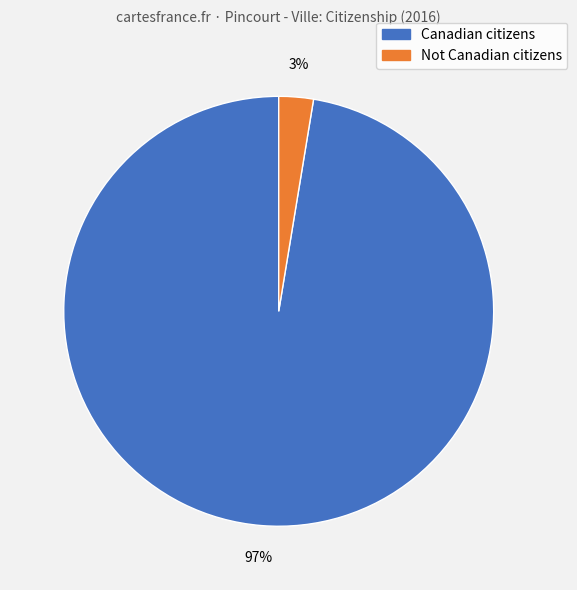

What percentage is the Canadian citizens slice, to the nearest percent?

97%